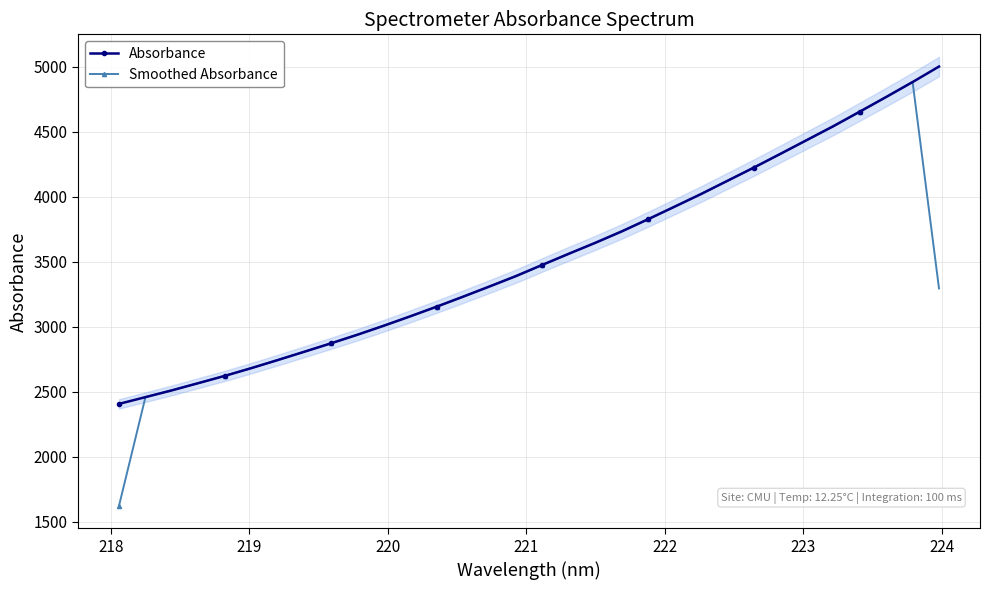

What is the greatest value displayed?

4999.7